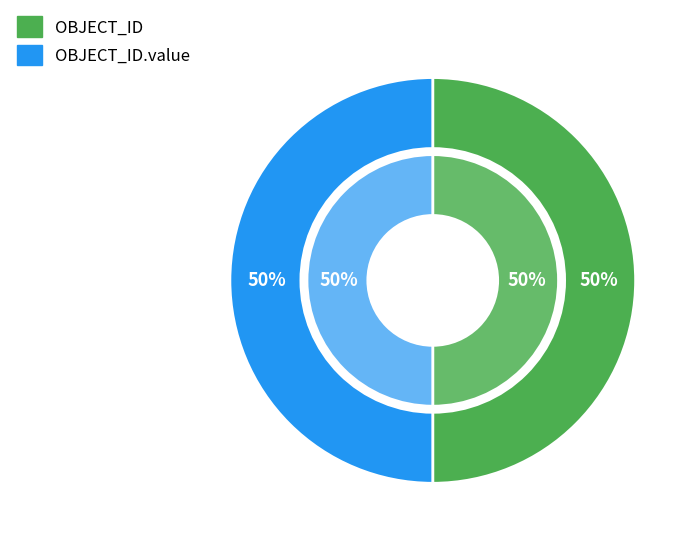

The OBJECT_ID.value slice represents 99% of the pie. True or false?

False